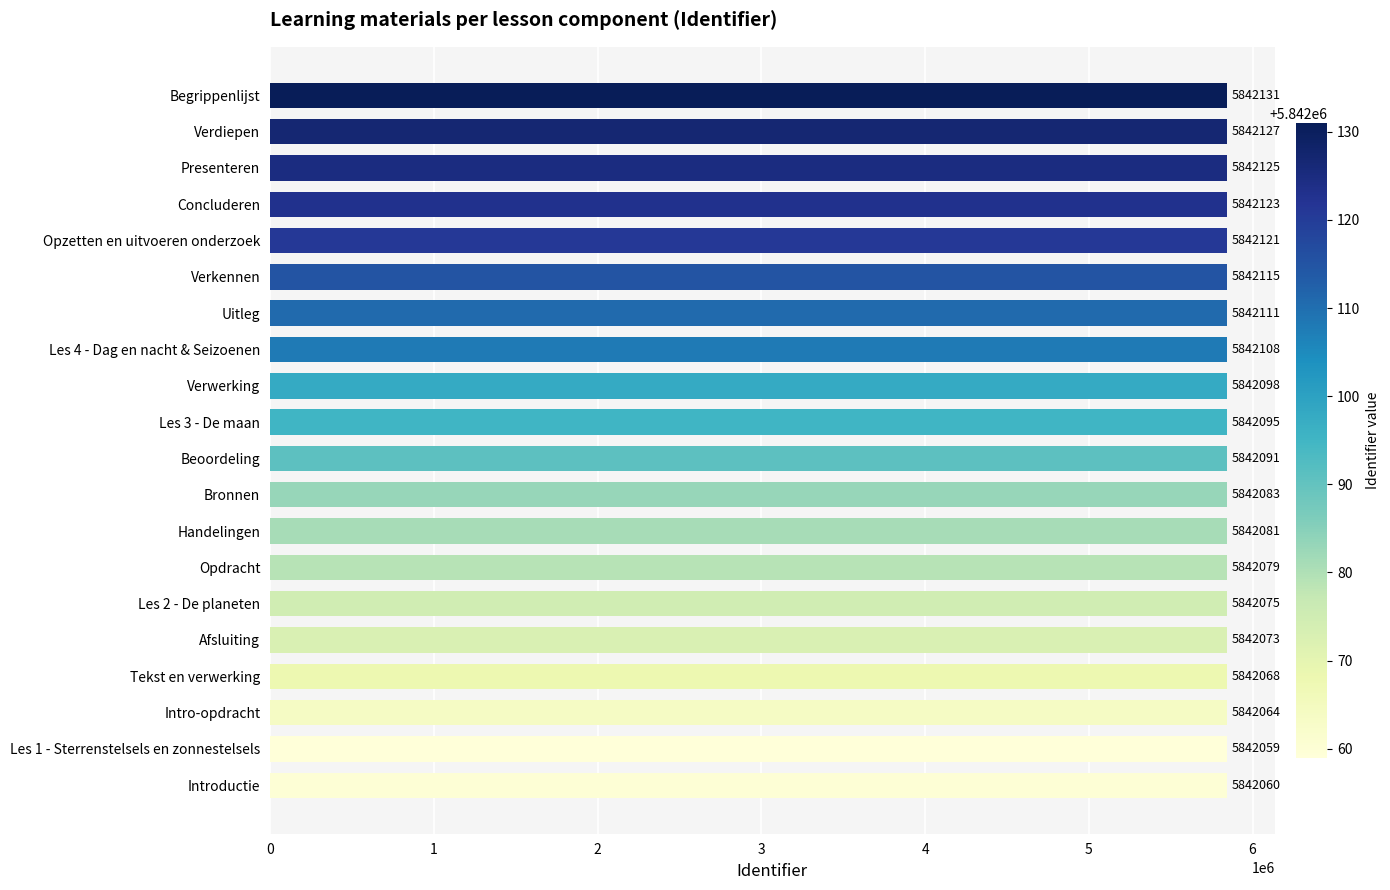

Is it true that the value at Begrippenlijst is 5842131?

True